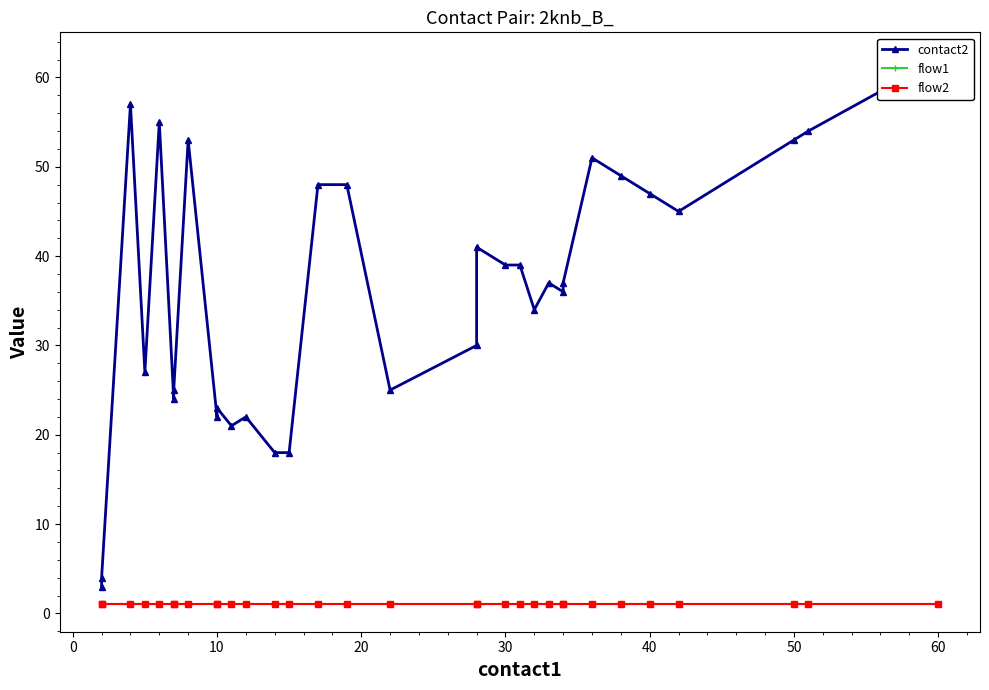

What is the sum of all flow2 values?

32